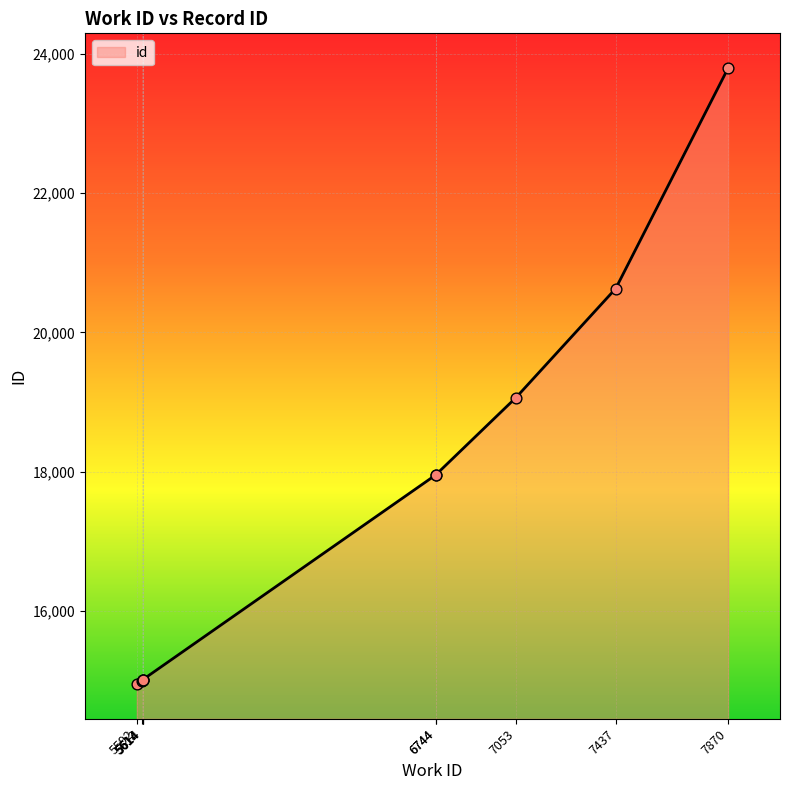

What is the change in value from 5592 to 7053?

+4110